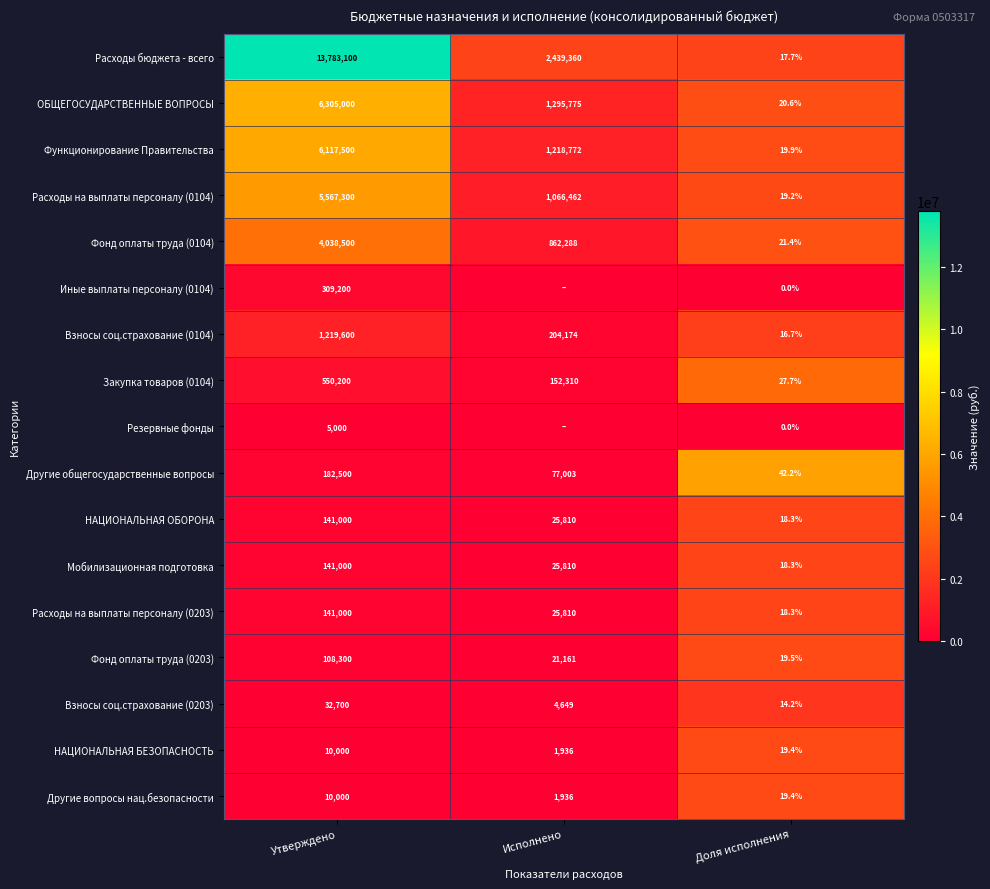

What is the spread (max minus min) of values at Доля исполнения?

42.2